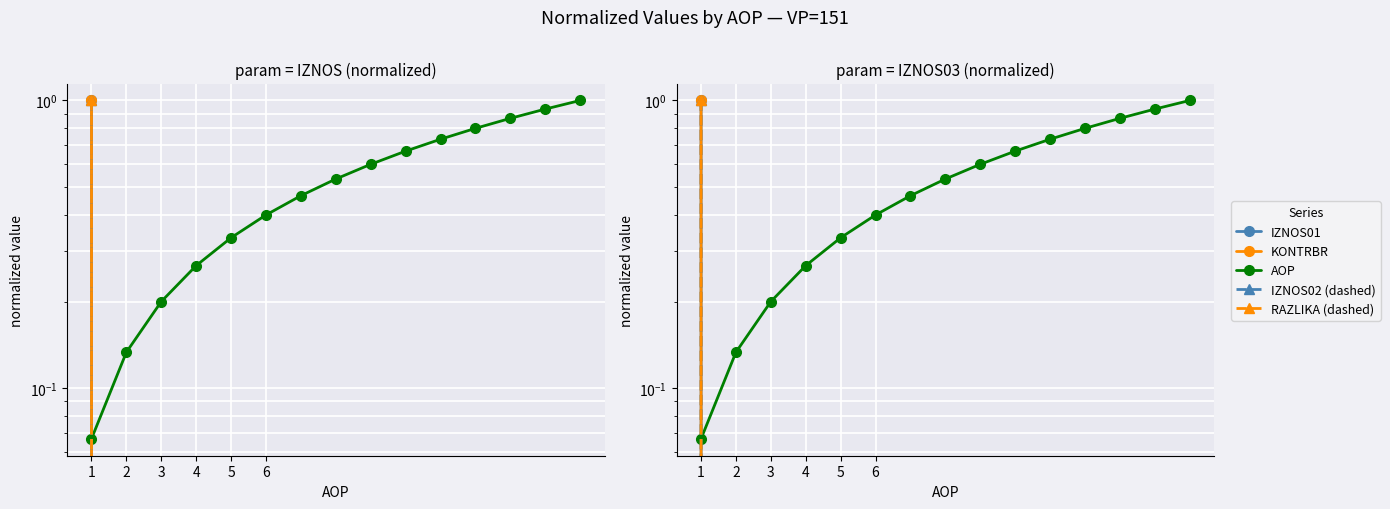

The value of RAZLIKA (dashed) at 9 is -0.3. True or false?

False